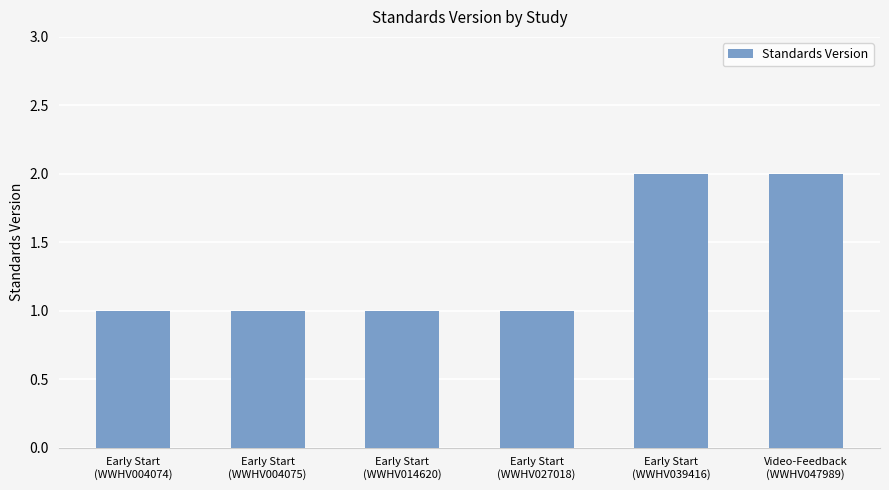

Reading left to right, extract all data points from this chart.

1	1	1	1	2	2